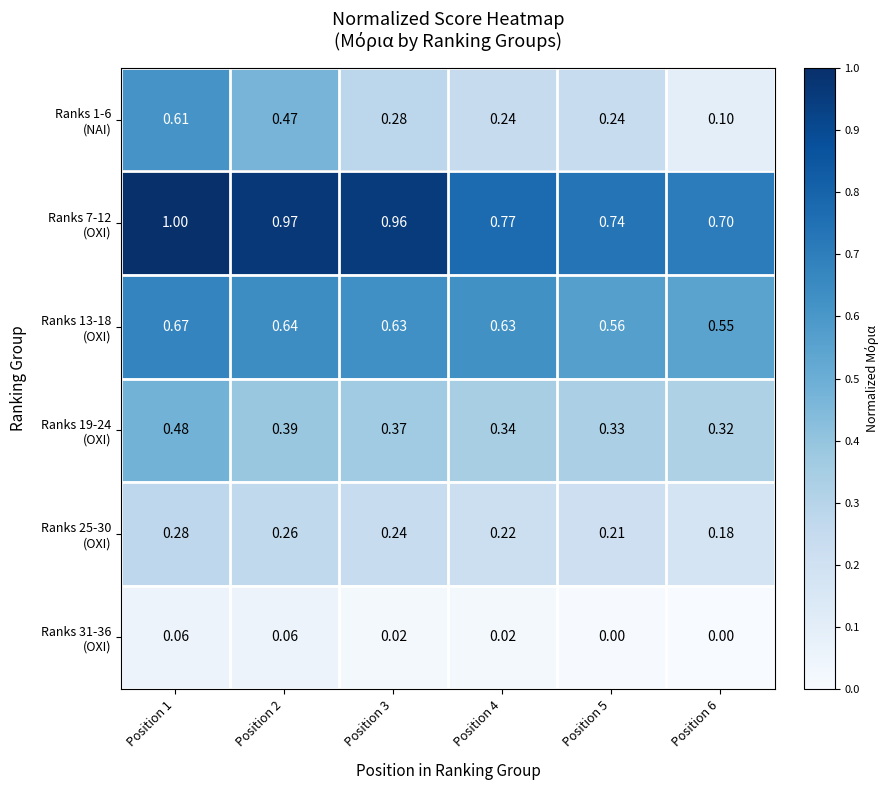

Which series changed the most between Position 2 and Position 4?

Ranks 1-6 (NAI)